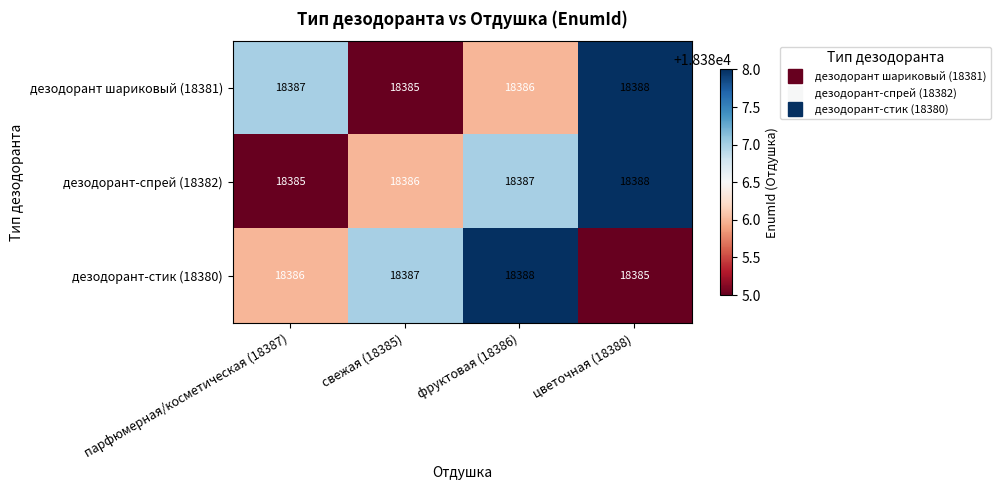

The дезодорант шариковый (18381) series shows 27299 at цветочная (18388). True or false?

False